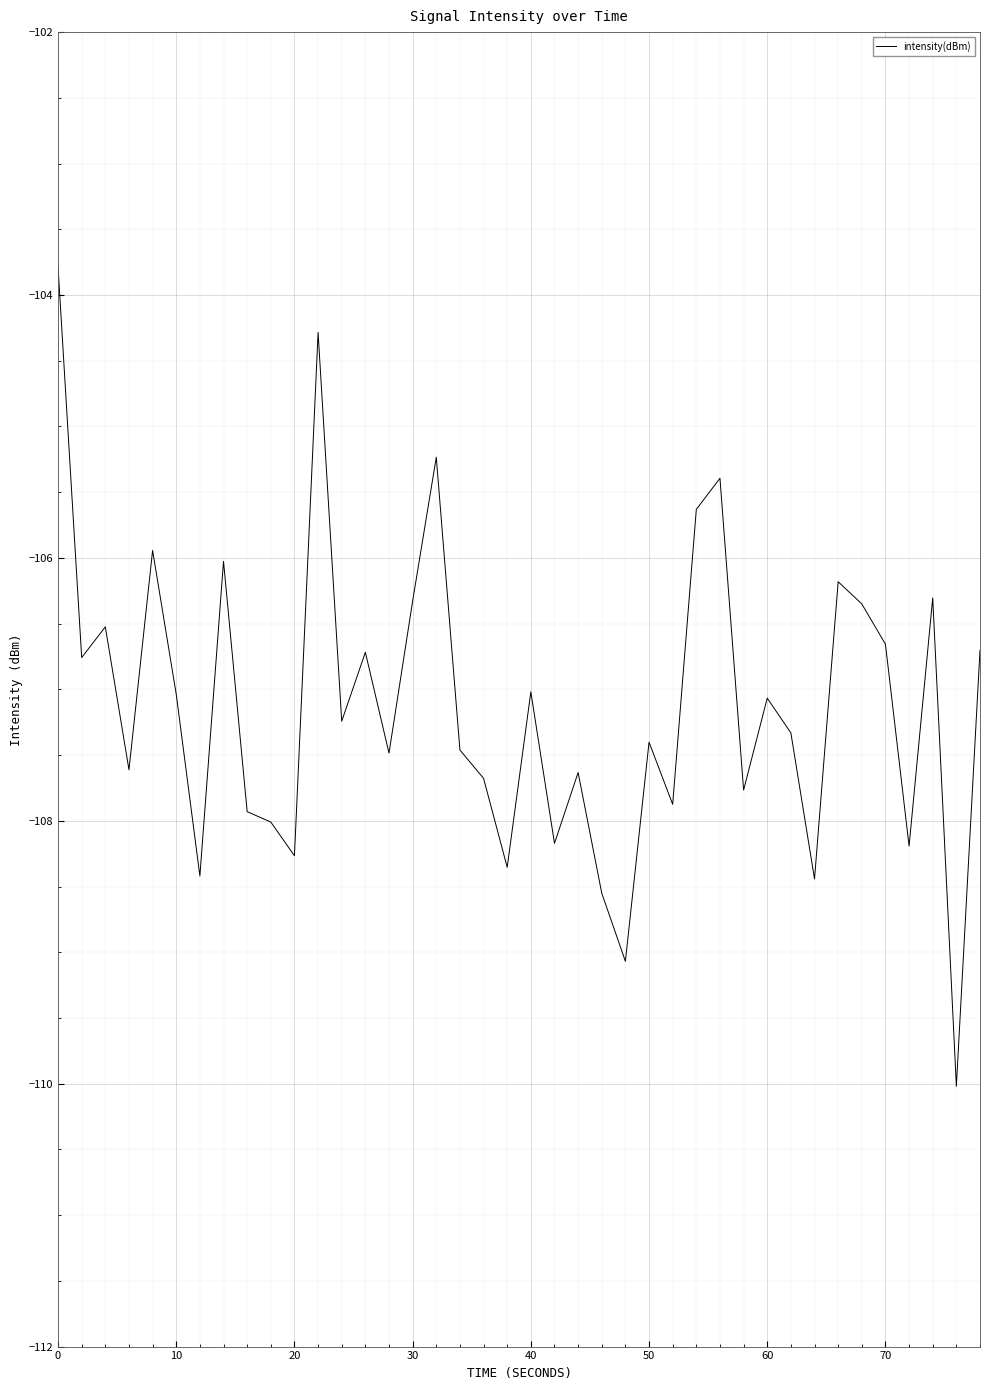

What is the minimum value shown in the chart?

-110.0